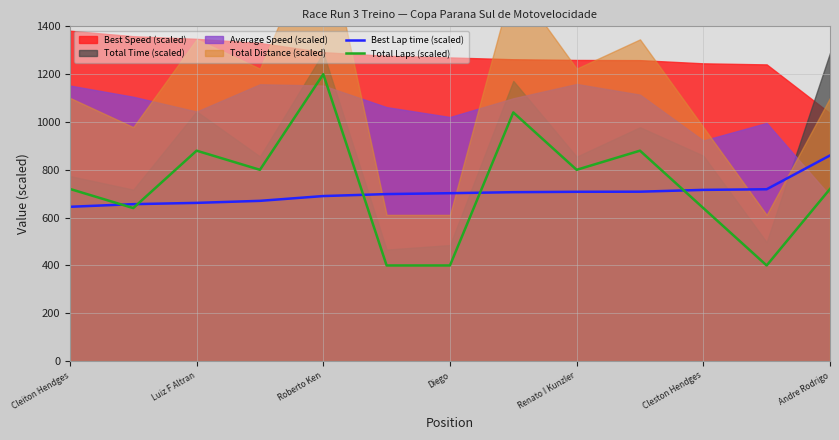

What value does the Best Lap time (scaled) series have at Andre Rodrigo?

860.1